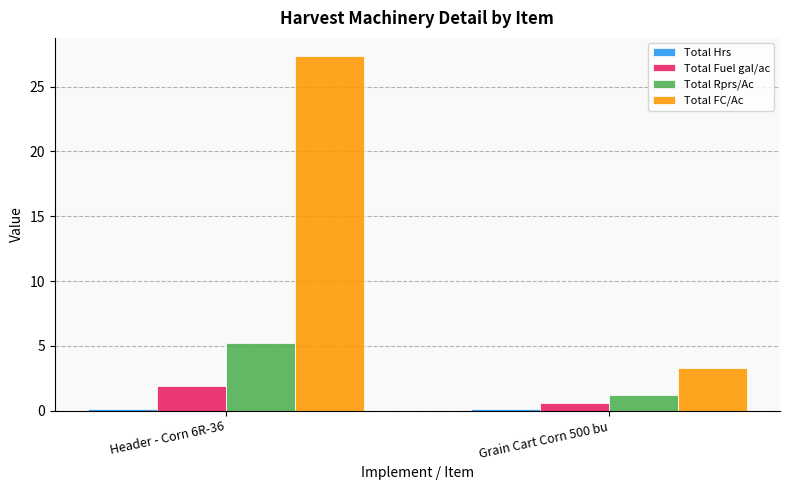

What is the value of the Total Rprs/Ac bar at the 1st from the left?

5.2